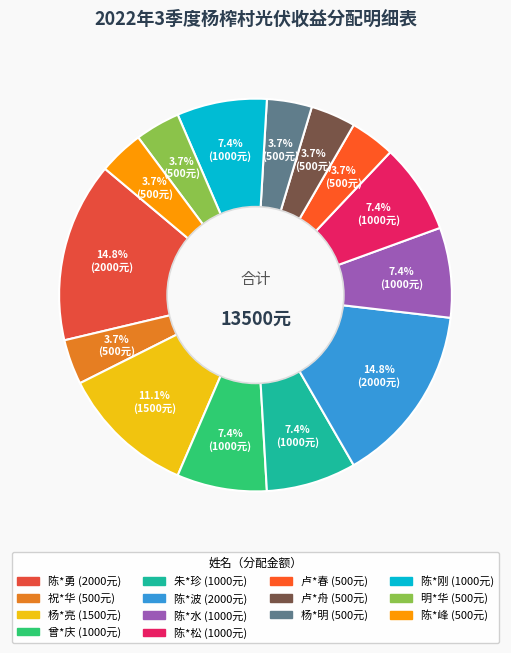

Does any single category account for the majority?

No